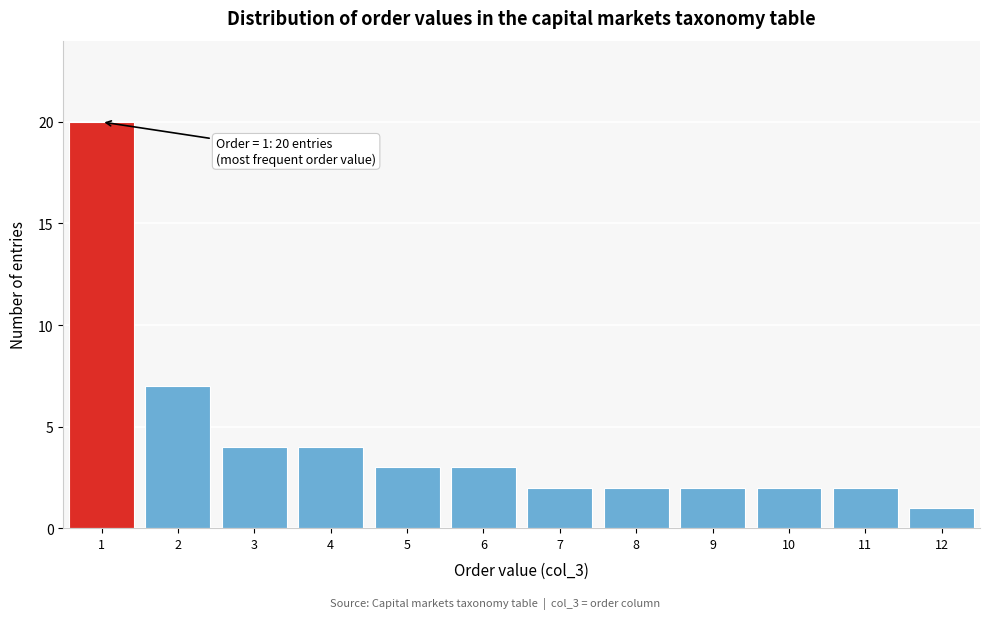

Over which range of the x-axis is the bar tallest?

0.5 to 1.5